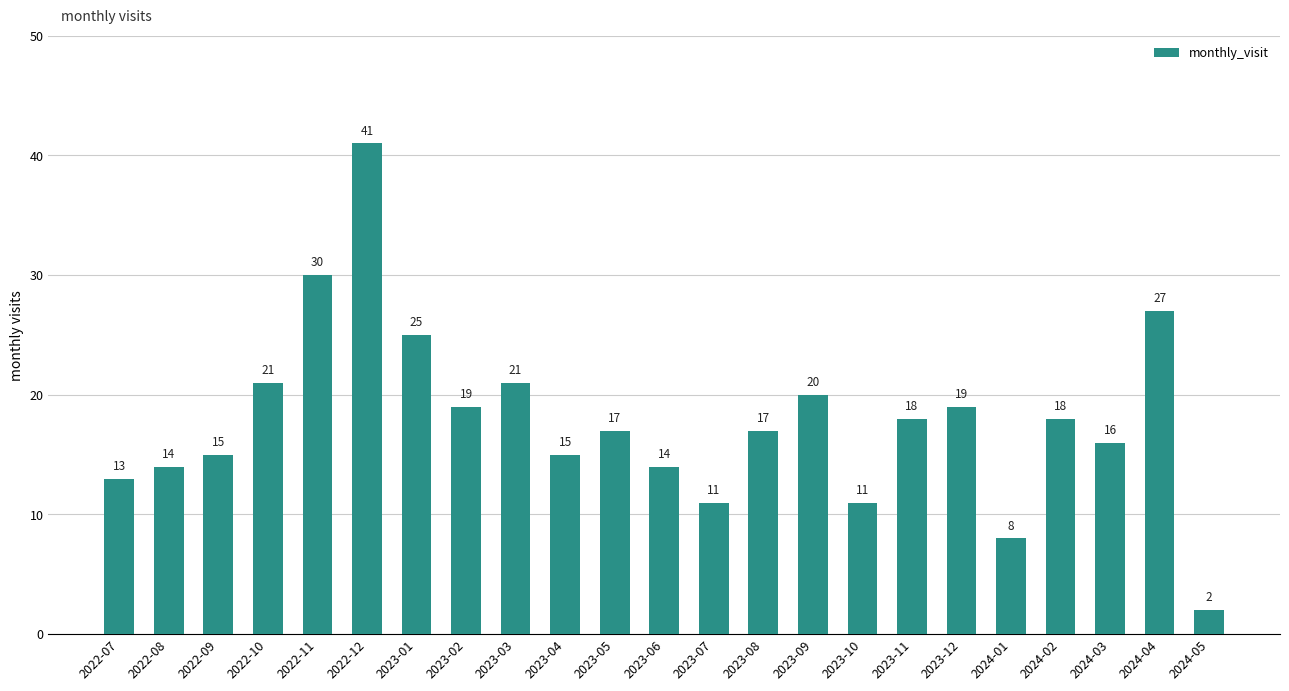

True or false: the data shows 2 at 2024-05.

True